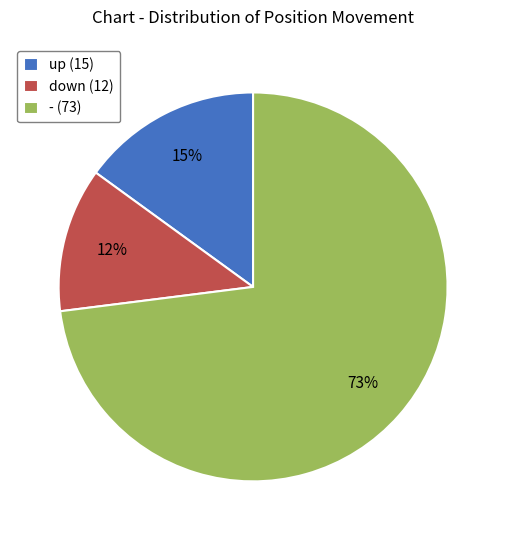

Between - (73) and up (15), which is larger?

- (73)